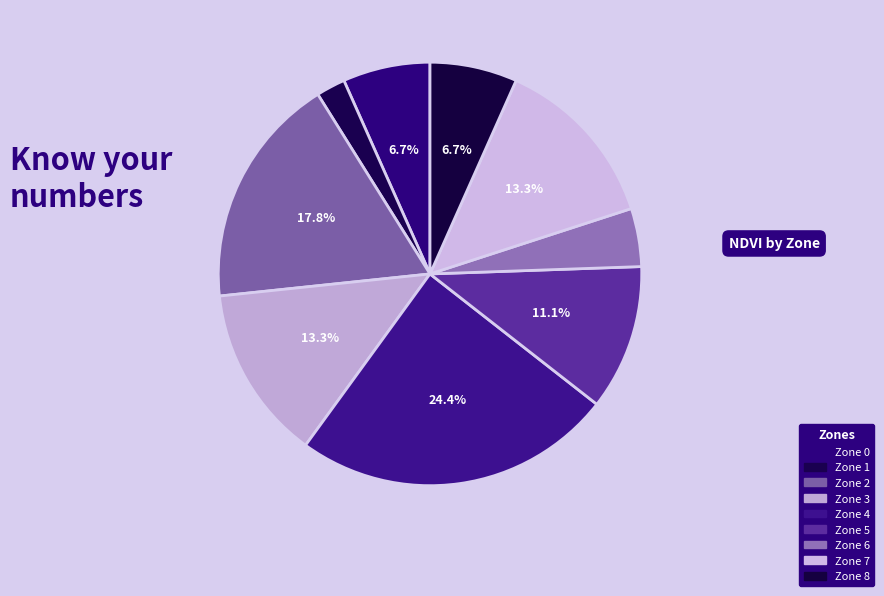

What percentage is NOT represented by Zone 0?

93.3%